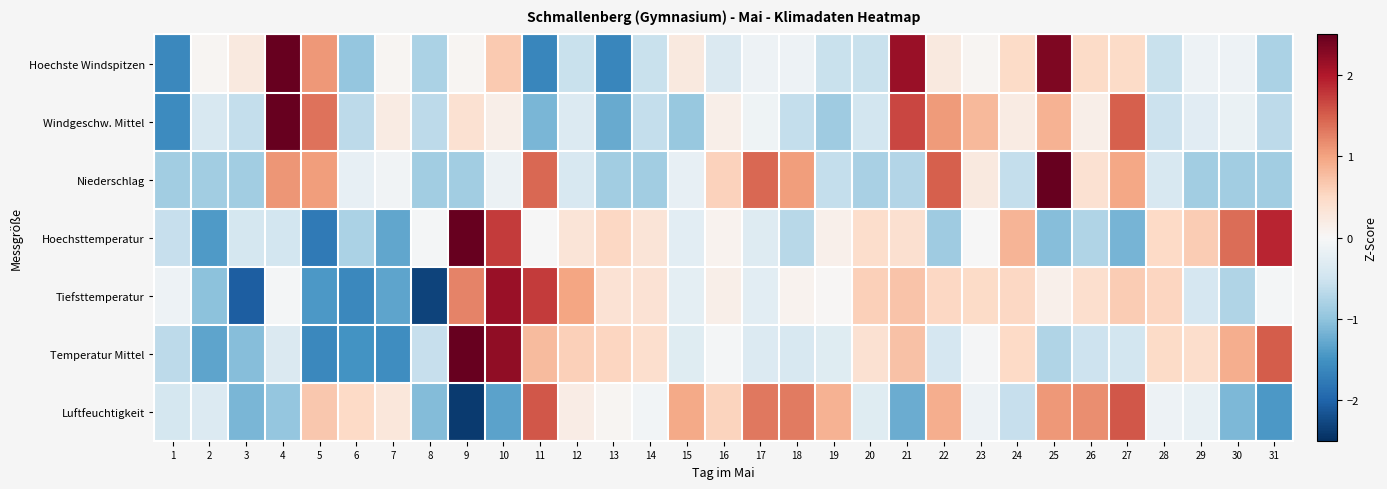

Reading left to right, list all the values displayed in this chart.

Hoechste Windspitzen: 1=-1.6	2=0.1	3=0.2	4=2.6	5=1.1	6=-1.0	7=0.1	8=-0.8	9=0.1	10=0.7	11=-1.6	12=-0.6	13=-1.6	14=-0.6	15=0.2	16=-0.4	17=-0.1	18=-0.1	19=-0.6	20=-0.6	21=2.2	22=0.2	23=0.1	24=0.5	25=2.3	26=0.5	27=0.5	28=-0.6	29=-0.1	30=-0.1	31=-0.8
Windgeschw. Mittel: 1=-1.6	2=-0.4	3=-0.6	4=3.3	5=1.4	6=-0.7	7=0.2	8=-0.7	9=0.4	10=0.1	11=-1.1	12=-0.3	13=-1.3	14=-0.6	15=-1.0	16=0.1	17=-0.1	18=-0.6	19=-0.9	20=-0.5	21=1.7	22=1.1	23=0.8	24=0.2	25=0.9	26=0.1	27=1.5	28=-0.5	29=-0.3	30=-0.2	31=-0.7
Niederschlag: 1=-0.9	2=-0.9	3=-0.9	4=1.1	5=1.0	6=-0.2	7=-0.1	8=-0.9	9=-0.9	10=-0.1	11=1.4	12=-0.4	13=-0.9	14=-0.9	15=-0.2	16=0.6	17=1.4	18=1.0	19=-0.6	20=-0.8	21=-0.7	22=1.5	23=0.3	24=-0.6	25=3.1	26=0.4	27=1.0	28=-0.4	29=-0.9	30=-0.9	31=-0.9
Hoechsttemperatur: 1=-0.6	2=-1.4	3=-0.4	4=-0.5	5=-1.8	6=-0.8	7=-1.3	8=-0.1	9=2.7	10=1.7	11=-0.0	12=0.3	13=0.5	14=0.3	15=-0.3	16=0.1	17=-0.3	18=-0.7	19=0.1	20=0.4	21=0.4	22=-0.9	23=-0.0	24=0.9	25=-1.1	26=-0.8	27=-1.2	28=0.5	29=0.6	30=1.4	31=1.9
Tiefsttemperatur: 1=-0.1	2=-1.0	3=-2.1	4=-0.1	5=-1.4	6=-1.6	7=-1.3	8=-2.3	9=1.2	10=2.2	11=1.7	12=1.0	13=0.4	14=0.4	15=-0.2	16=0.2	17=-0.3	18=0.1	19=0.0	20=0.6	21=0.7	22=0.5	23=0.5	24=0.5	25=0.1	26=0.4	27=0.6	28=0.5	29=-0.4	30=-0.7	31=-0.1
Temperatur Mittel: 1=-0.7	2=-1.3	3=-1.1	4=-0.4	5=-1.6	6=-1.5	7=-1.6	8=-0.6	9=2.7	10=2.2	11=0.8	12=0.6	13=0.5	14=0.4	15=-0.3	16=-0.0	17=-0.3	18=-0.4	19=-0.3	20=0.4	21=0.7	22=-0.4	23=-0.0	24=0.5	25=-0.7	26=-0.5	27=-0.5	28=0.5	29=0.4	30=0.9	31=1.5
Luftfeuchtigkeit: 1=-0.4	2=-0.3	3=-1.1	4=-1.0	5=0.7	6=0.5	7=0.3	8=-1.1	9=-2.4	10=-1.3	11=1.6	12=0.2	13=0.0	14=-0.1	15=0.9	16=0.5	17=1.3	18=1.3	19=0.9	20=-0.3	21=-1.2	22=0.9	23=-0.1	24=-0.6	25=1.1	26=1.2	27=1.6	28=-0.1	29=-0.2	30=-1.1	31=-1.4